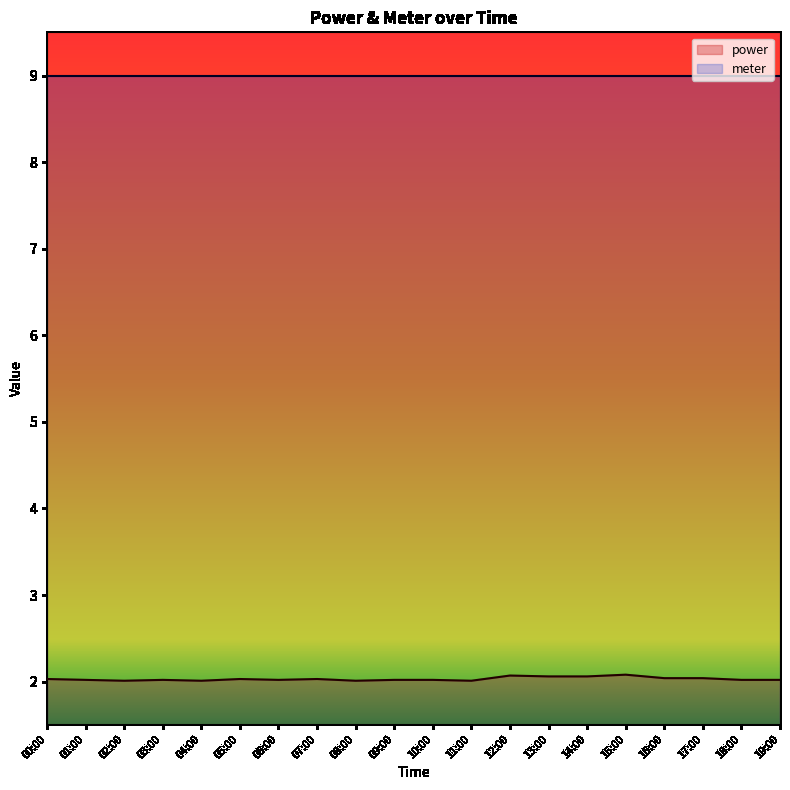

What is the sum of the values at 03:00 and 19:00?

4.0